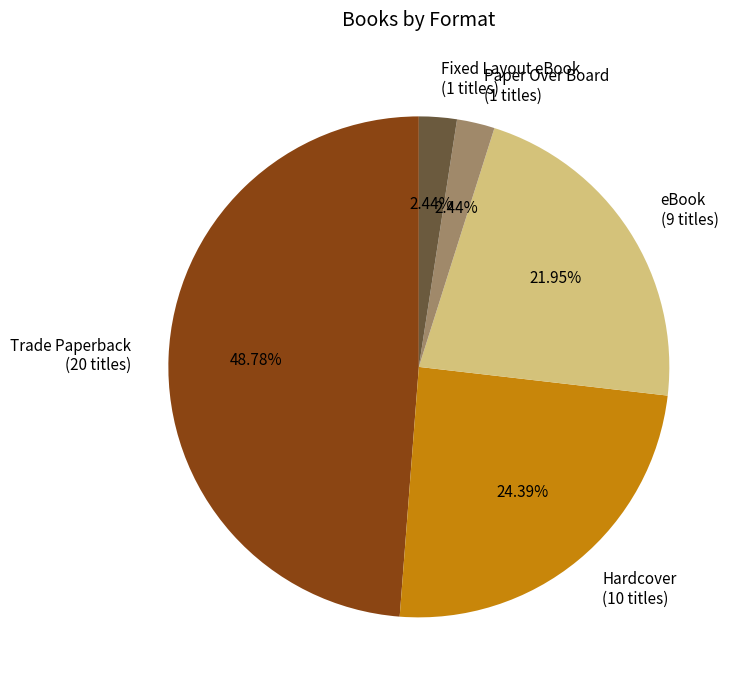

Is there a majority slice in this chart?

No